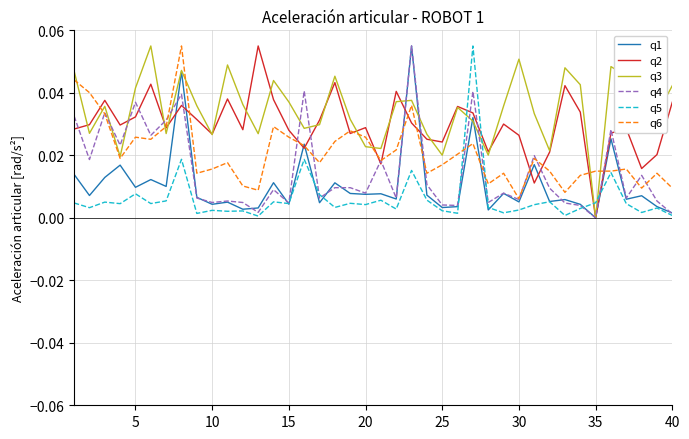

At how many categories does at least one series exceed 0?

40